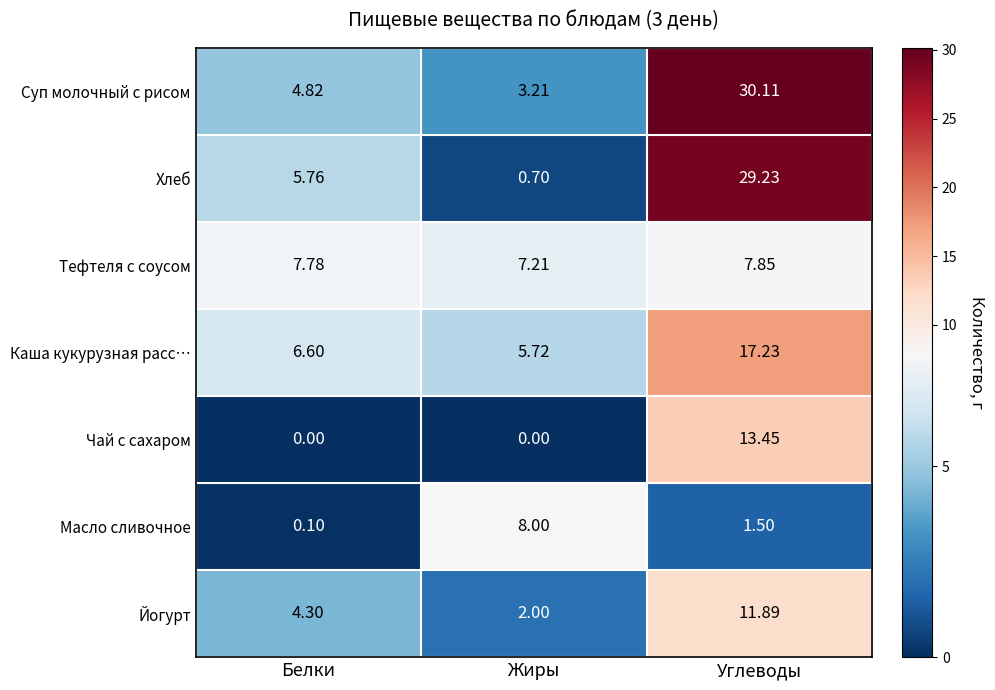

Which category has the lowest value in the Хлеб series?

Жиры